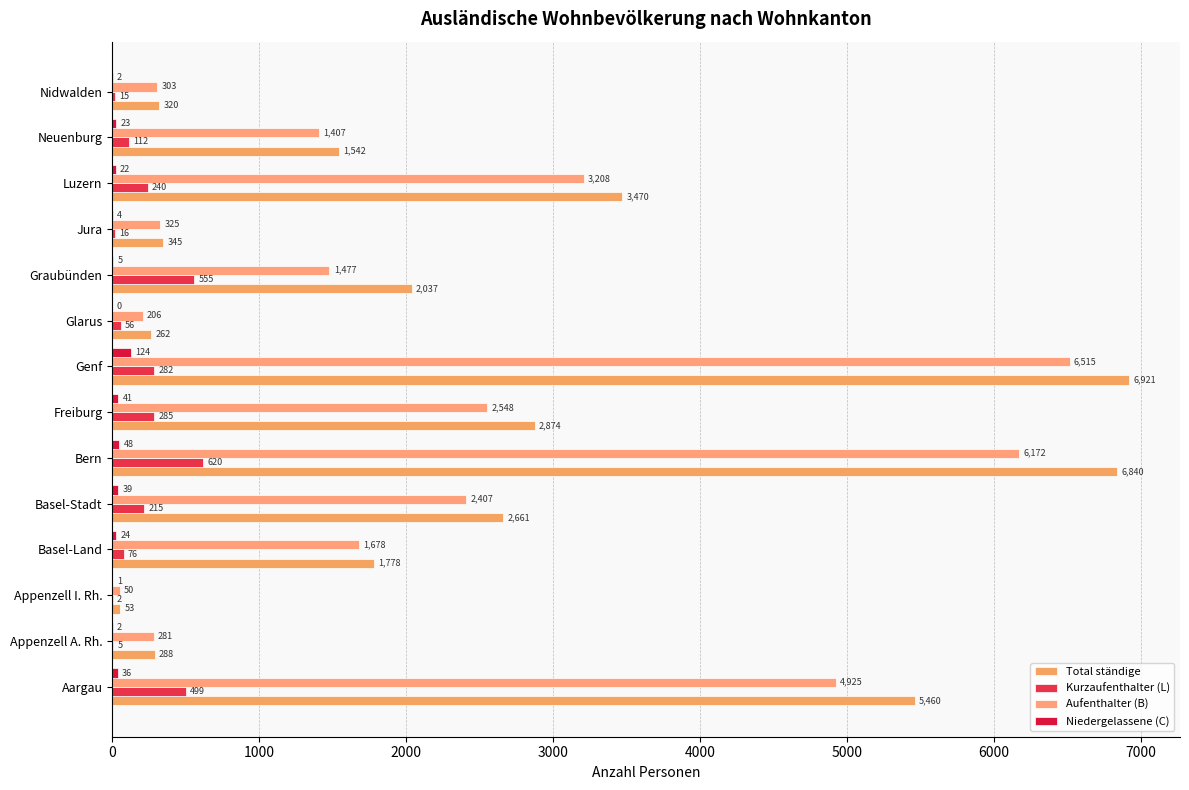

What is the sum of all Total ständige values?

34851